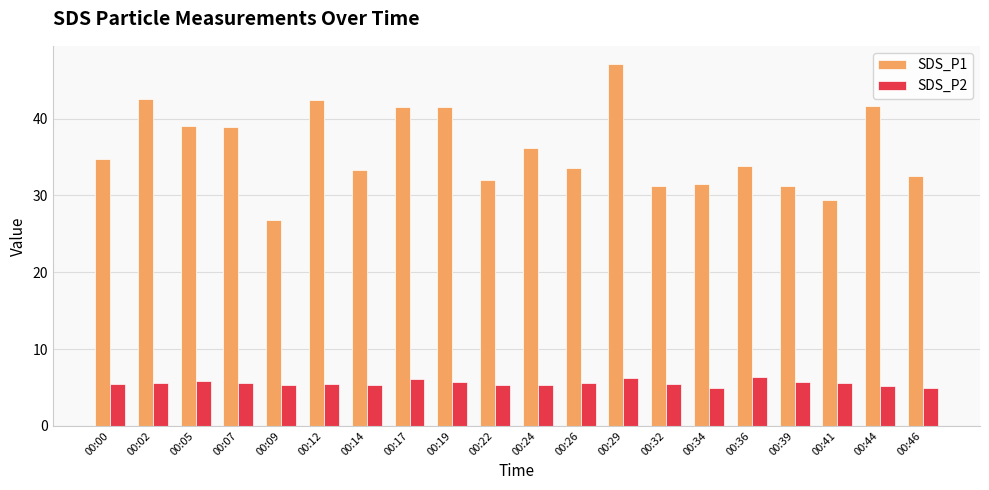

What is the spread (max minus min) of values at 00:29?

40.9